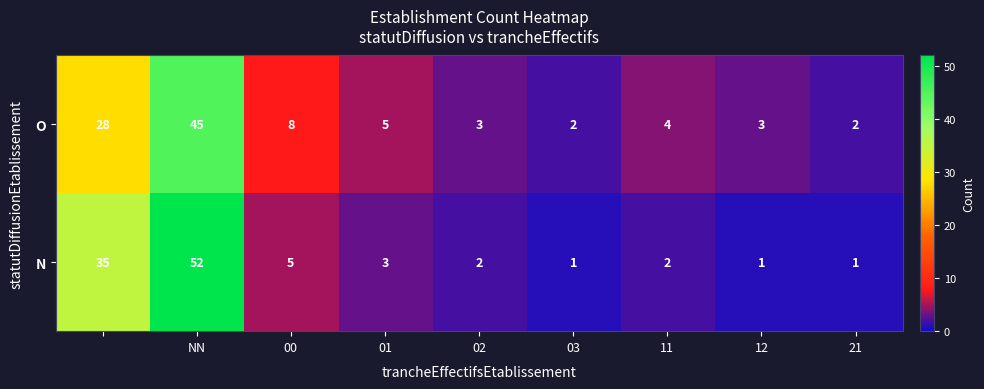

Reading left to right, extract all data points from this chart.

O: 28	45	8	5	3	2	4	3	2
N: 35	52	5	3	2	1	2	1	1